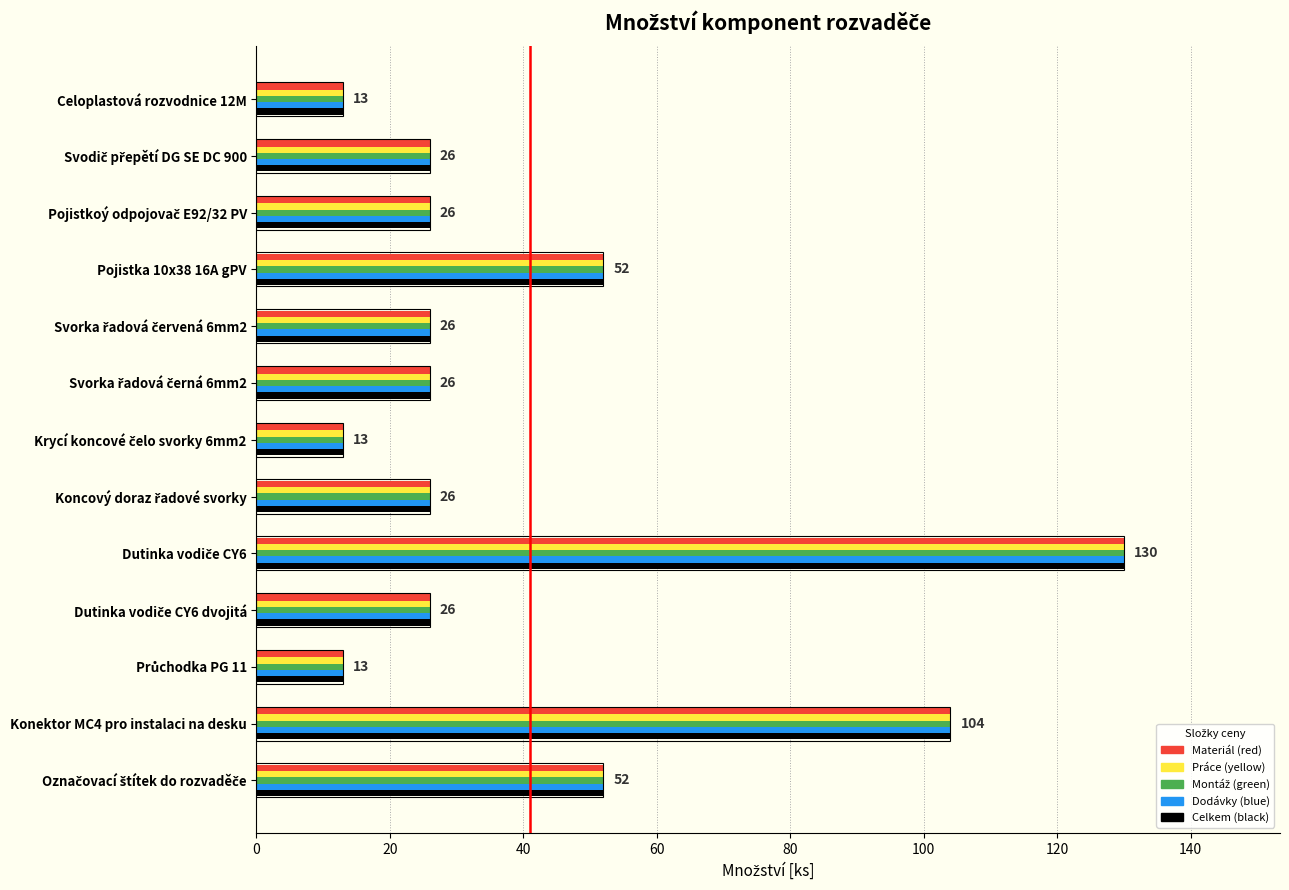

Reading left to right, list all the values displayed in this chart.

13	26	26	52	26	26	13	26	130	26	13	104	52